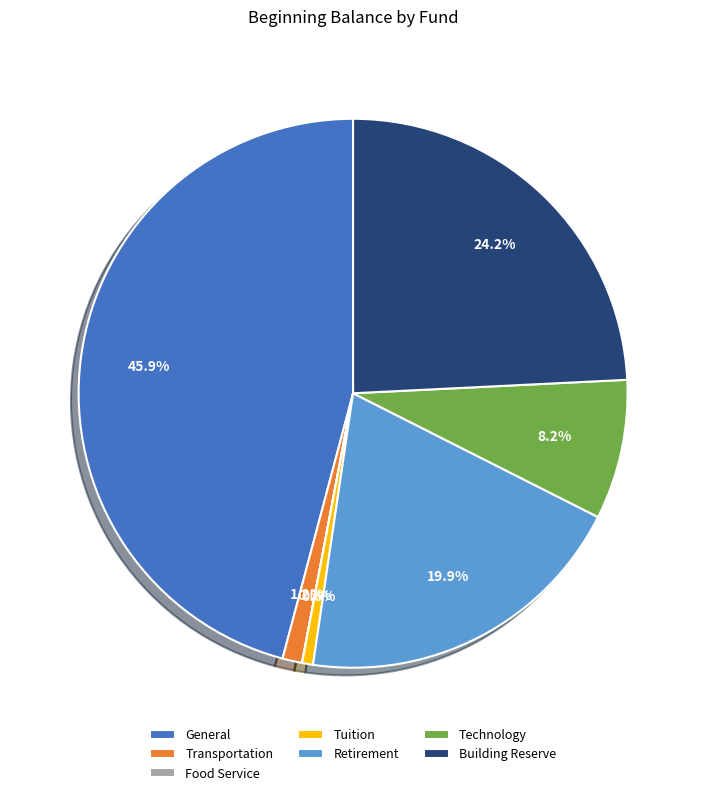

To the nearest percent, what is the combined percentage of Transportation and Technology?

9%